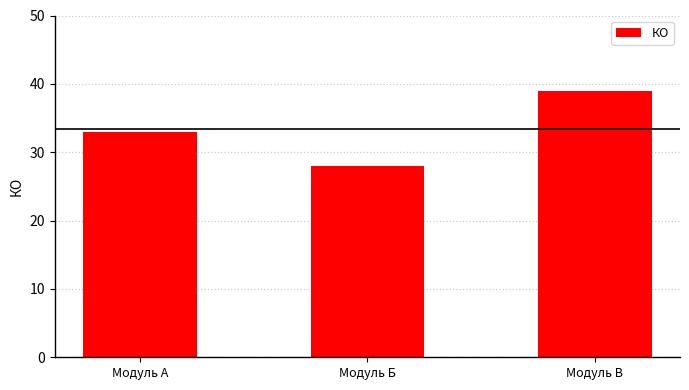

Where is the data nearest to the value 33?

Модуль А